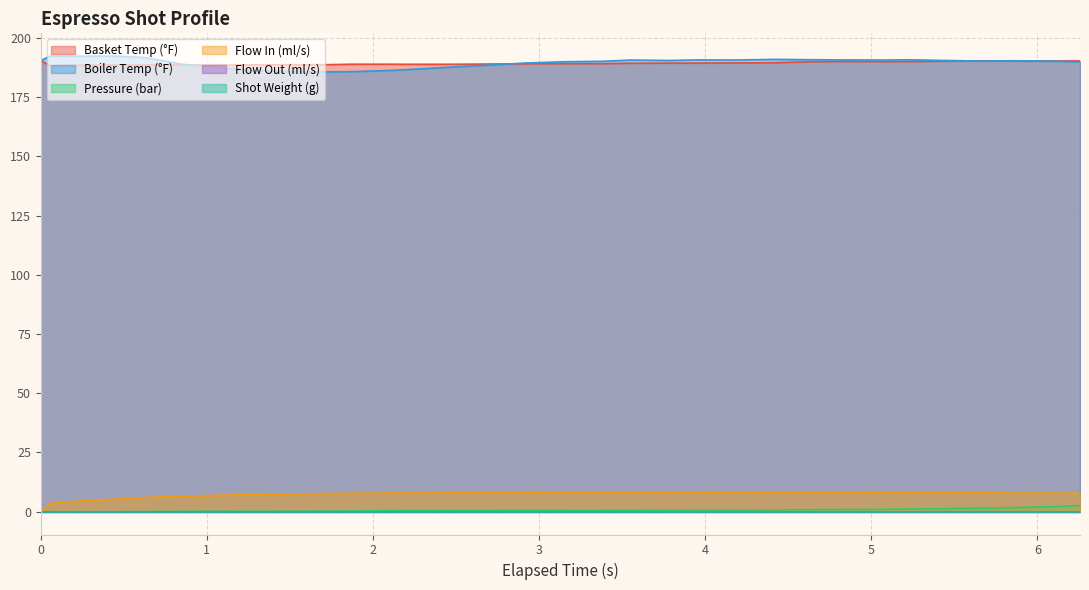

What is the sum of all flow_in values?

230.6